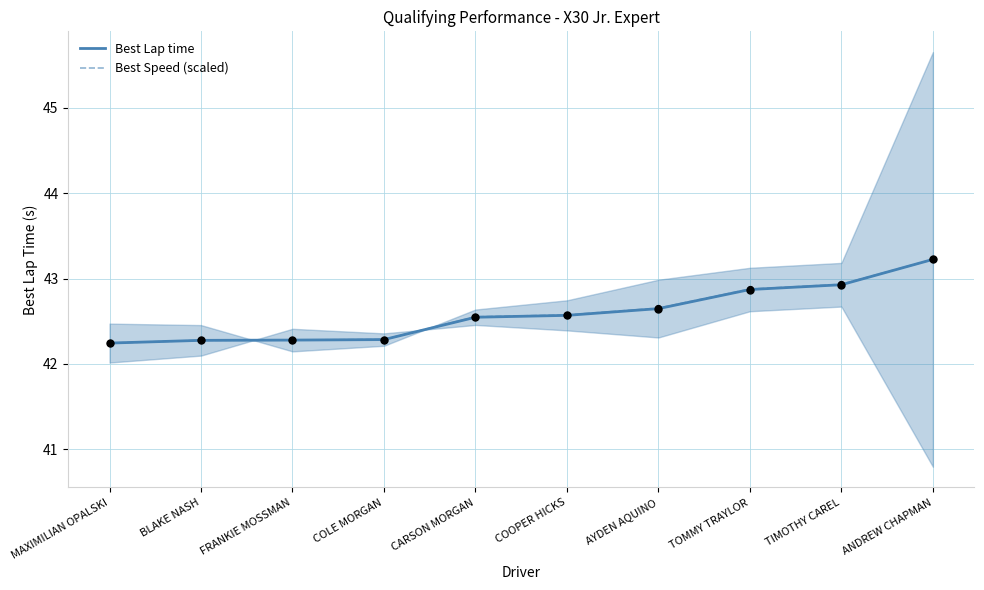

Is the value of Best Lap time at COOPER HICKS greater than the value of Best Speed (scaled) at COLE MORGAN?

Yes